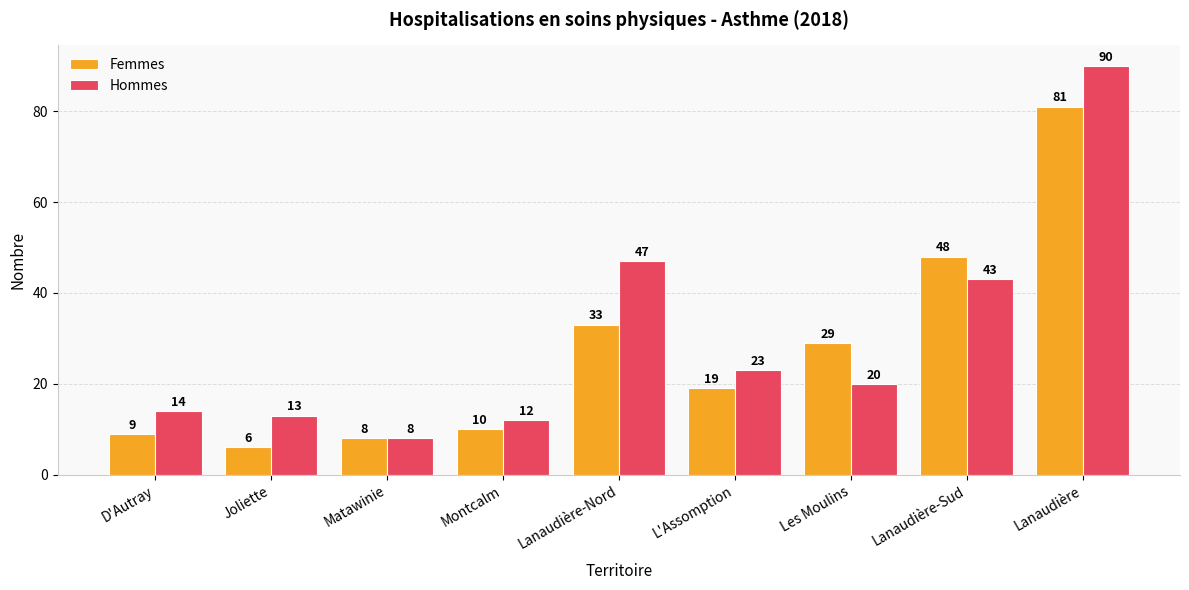

Reading left to right, what are all the values shown in this chart?

Femmes: 9	6	8	10	33	19	29	48	81
Hommes: 14	13	8	12	47	23	20	43	90